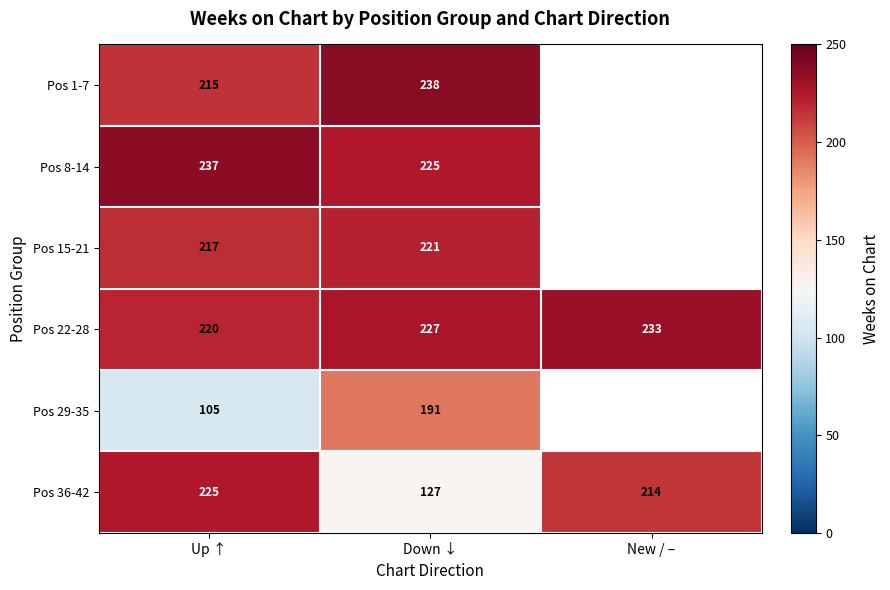

What is the difference between the highest and lowest values at Down ↓?

111